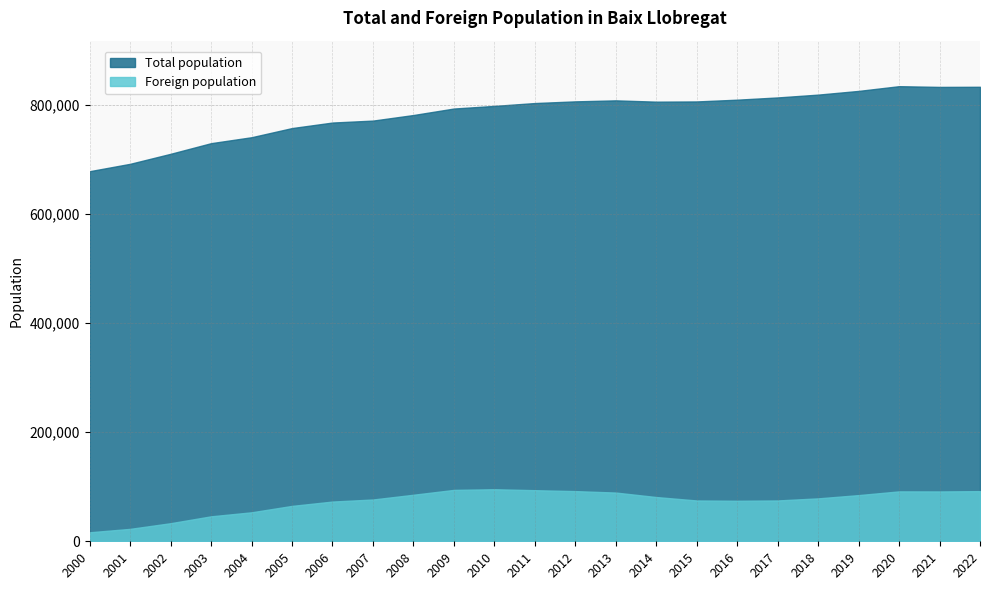

List the series in order of their peak value, lowest first.

Foreign population, Total population